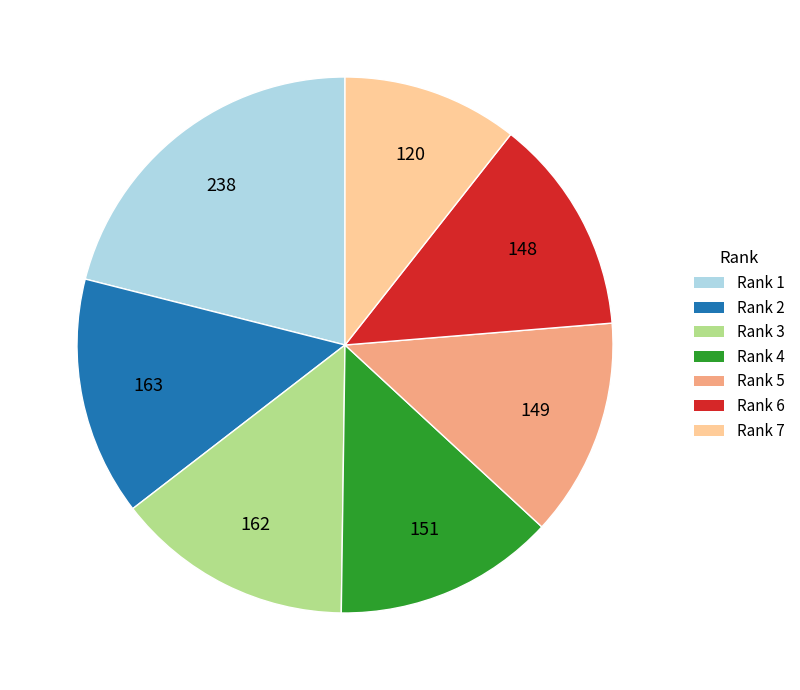

Does Rank 2 account for over 50% of the chart?

No